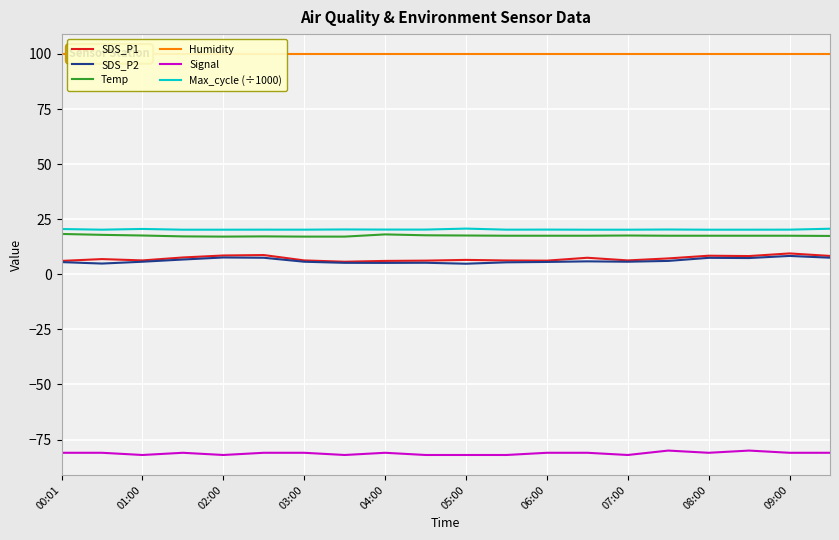

True or false: SDS_P1 and Max_cycle (÷1000) cross at least once.

False